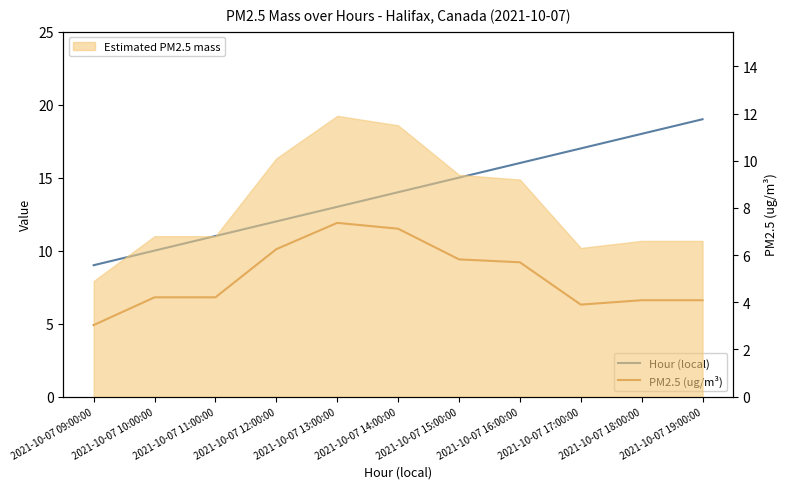

What position from the left is 2021-10-07 19:00:00?

11